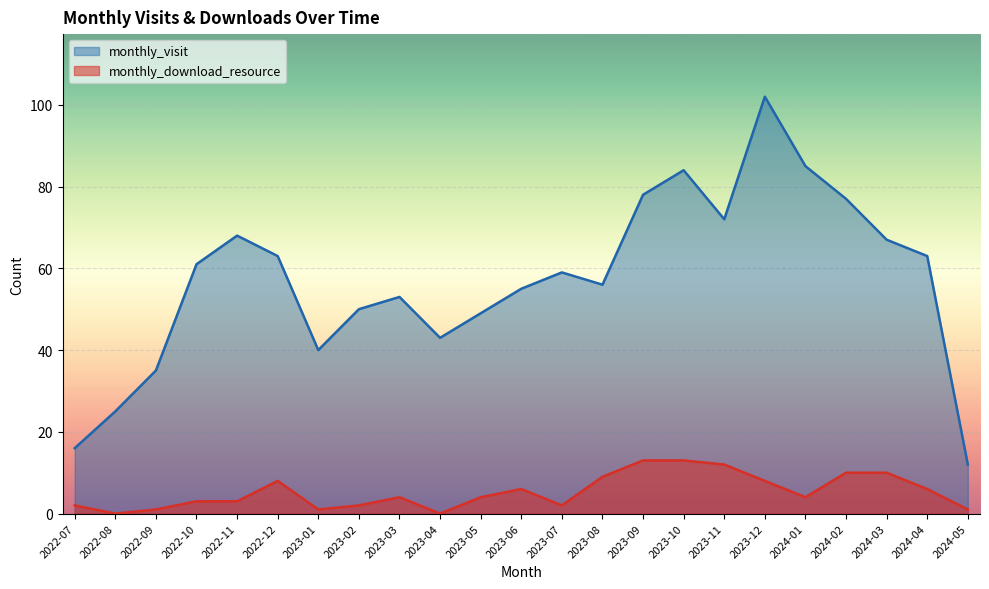

What is the sum of all monthly_visit values?

1313